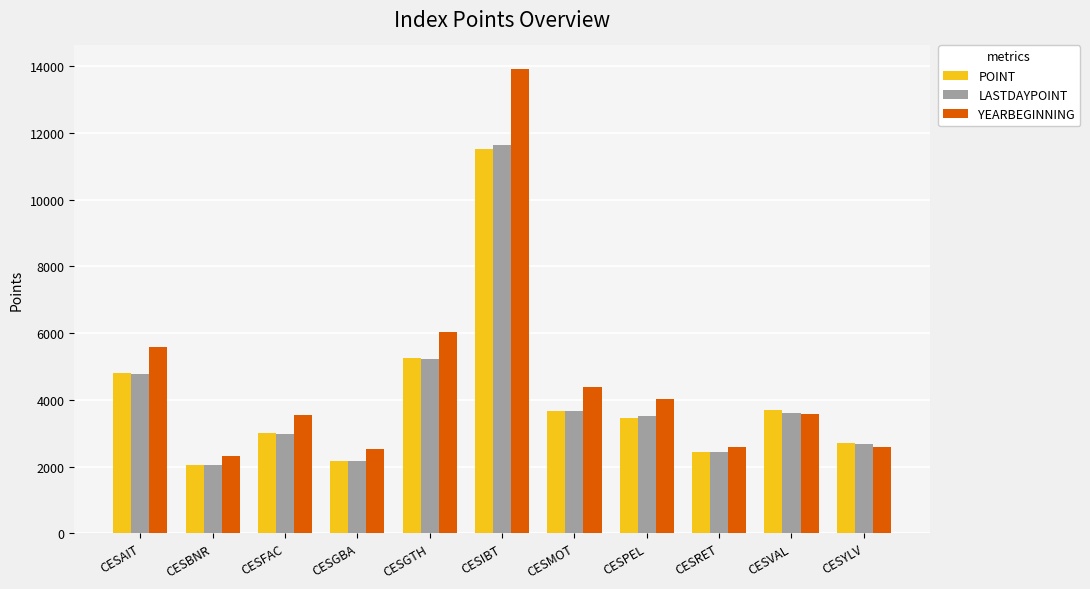

What is the value of the LASTDAYPOINT bar at the 11th from the left?

2680.3